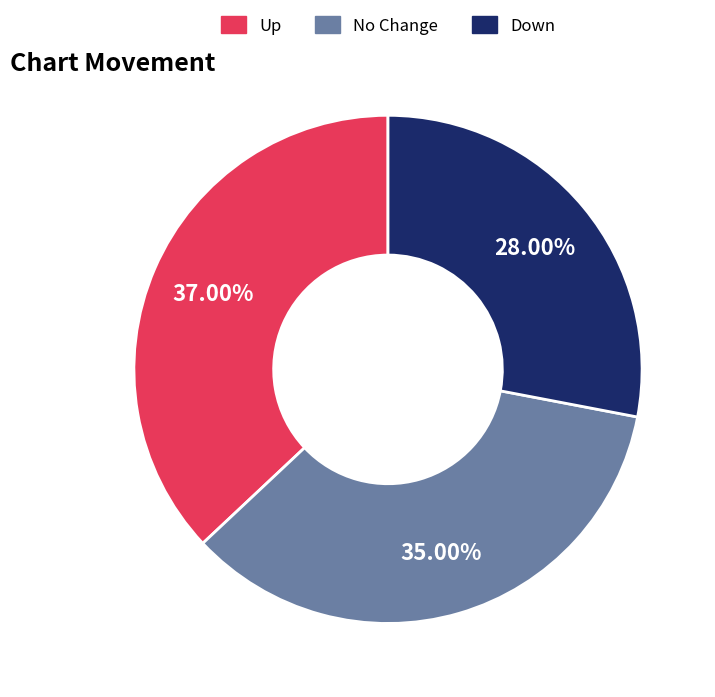

Rank the categories by value from lowest to highest.

Down, No Change, Up